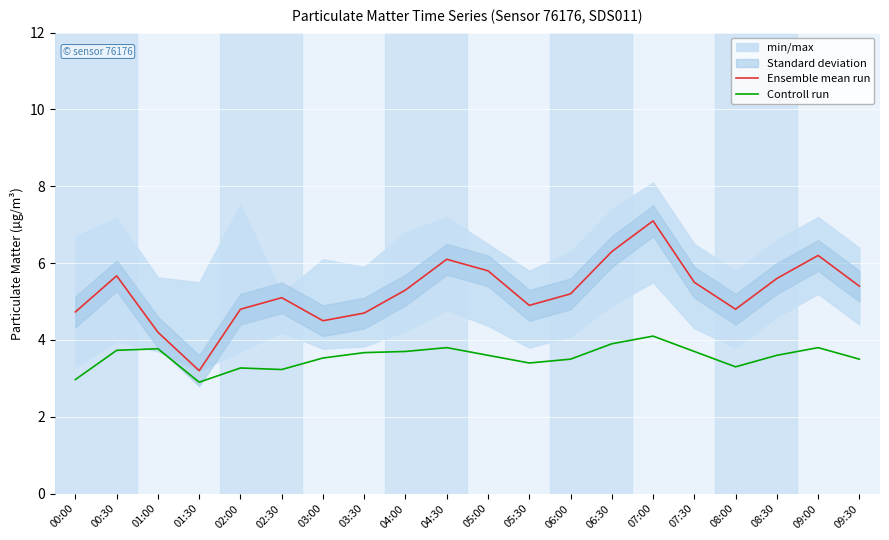

Which category has the lowest value in the Ensemble mean run series?

01:30